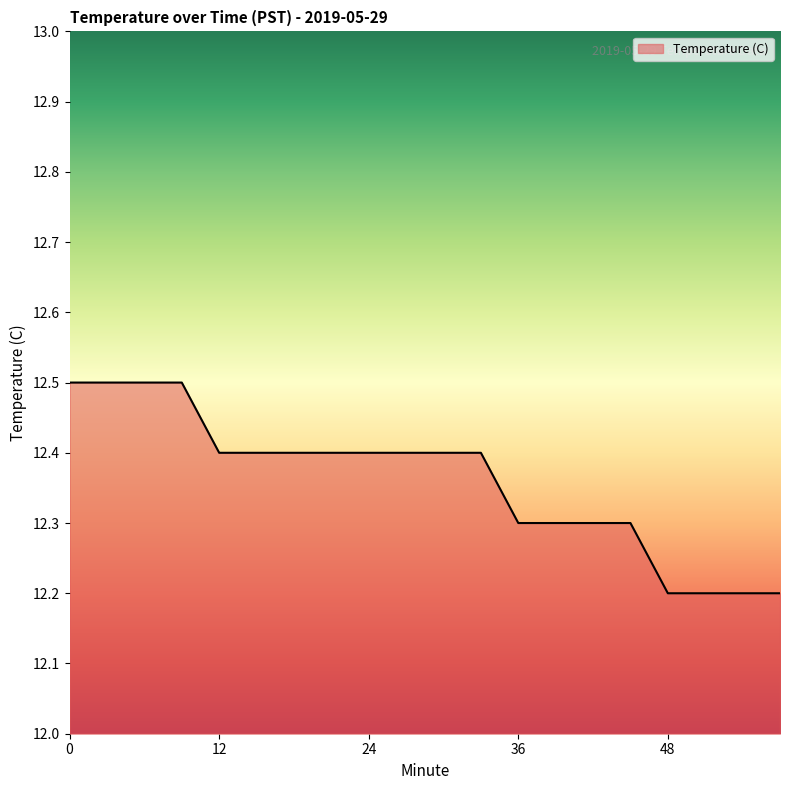

What is the greatest value displayed?

12.5